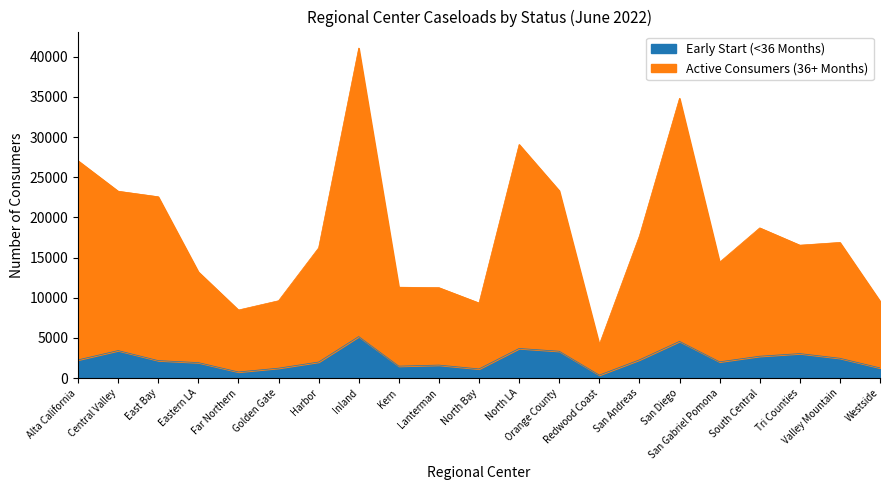

At which label does Active Consumers (36+ Months) first exceed 16550?

Alta California